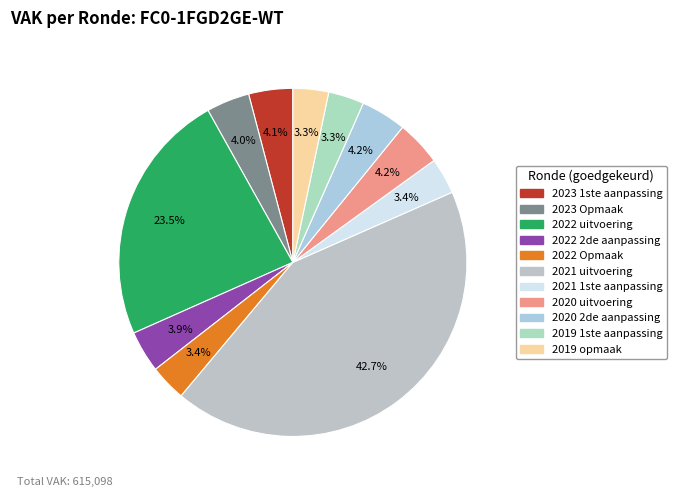

Does any single category account for the majority?

No